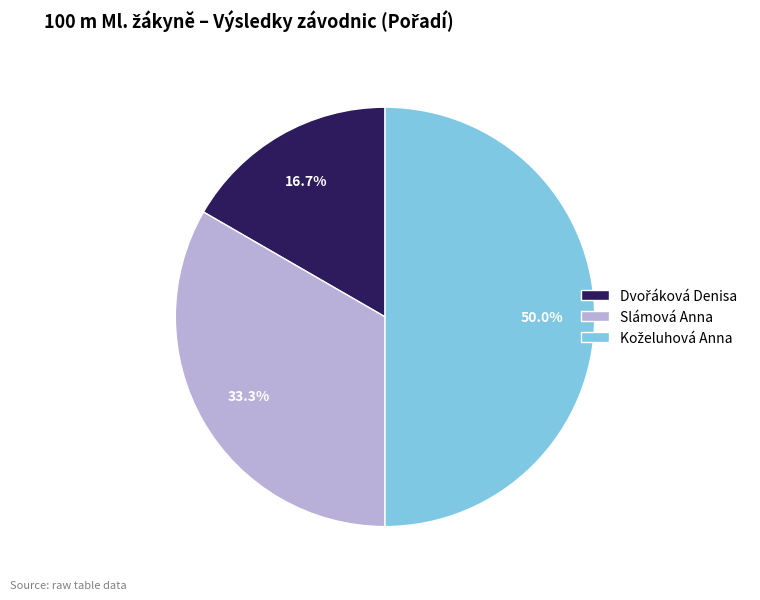

Which slice is the smallest?

Dvořáková Denisa